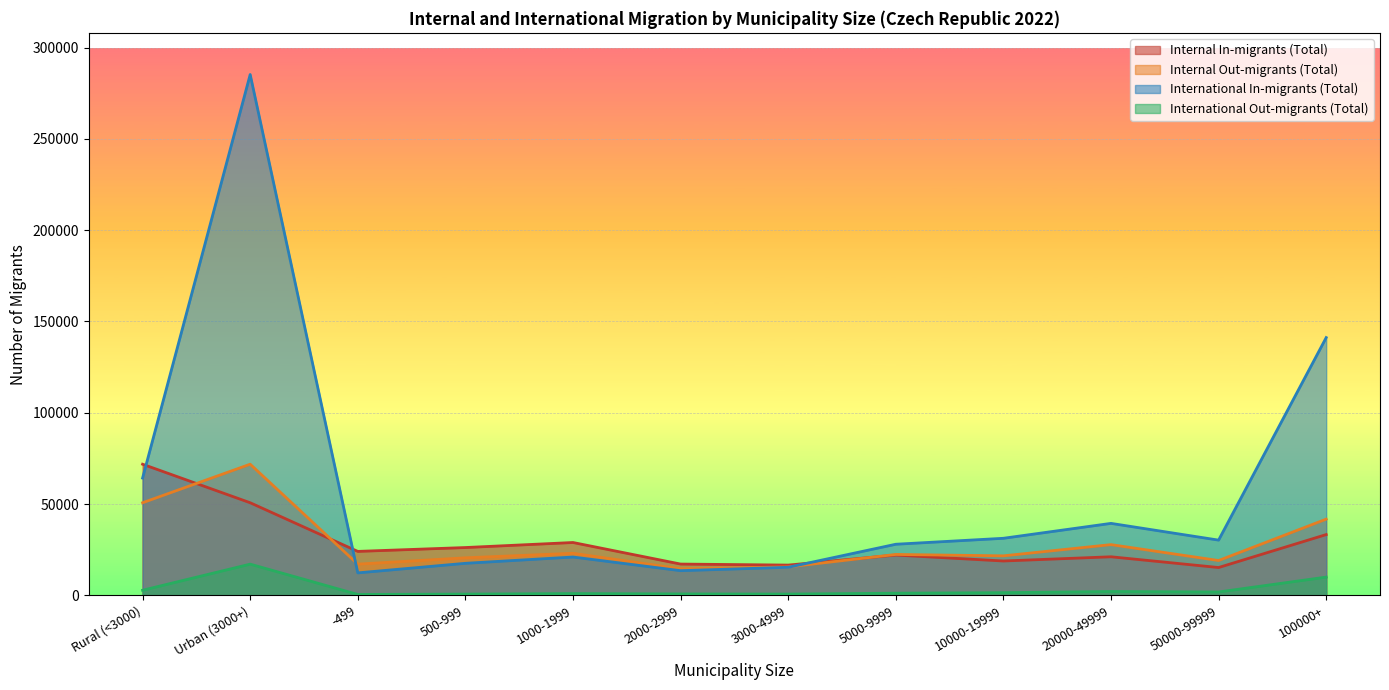

What is the spread (max minus min) of values at 100000+?

131228